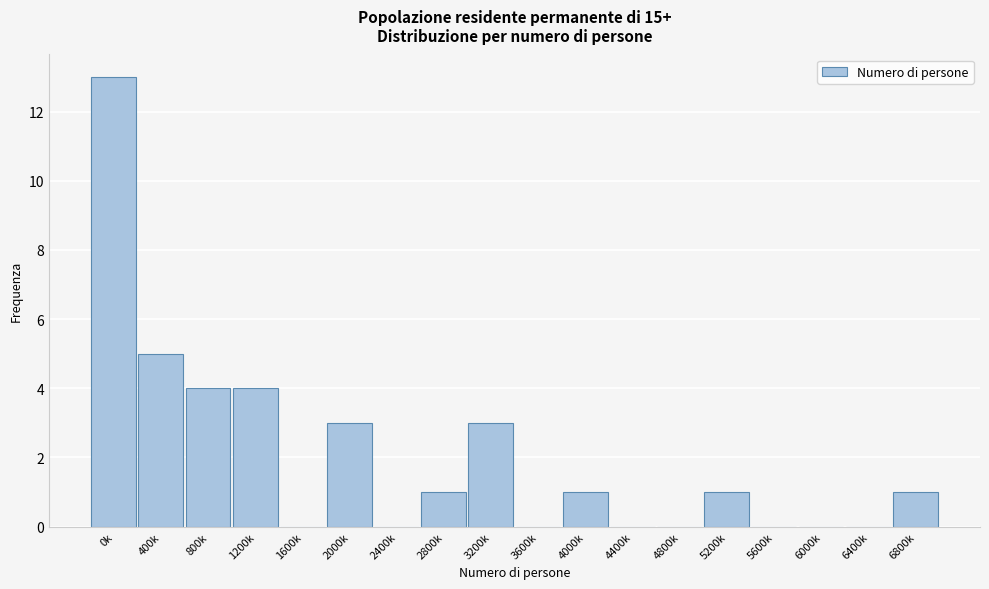

Reading right to left, extract all data points from this chart.

6800k=1	6400k=0	6000k=0	5600k=0	5200k=1	4800k=0	4400k=0	4000k=1	3600k=0	3200k=3	2800k=1	2400k=0	2000k=3	1600k=0	1200k=4	800k=4	400k=5	0k=13